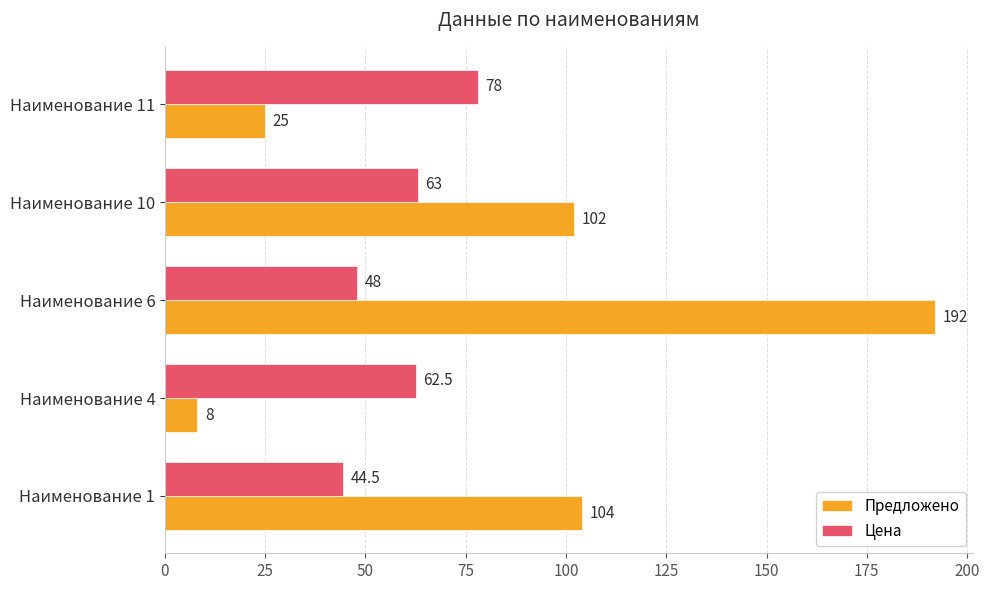

Where is Цена nearest to the value 61?

Наименование 4